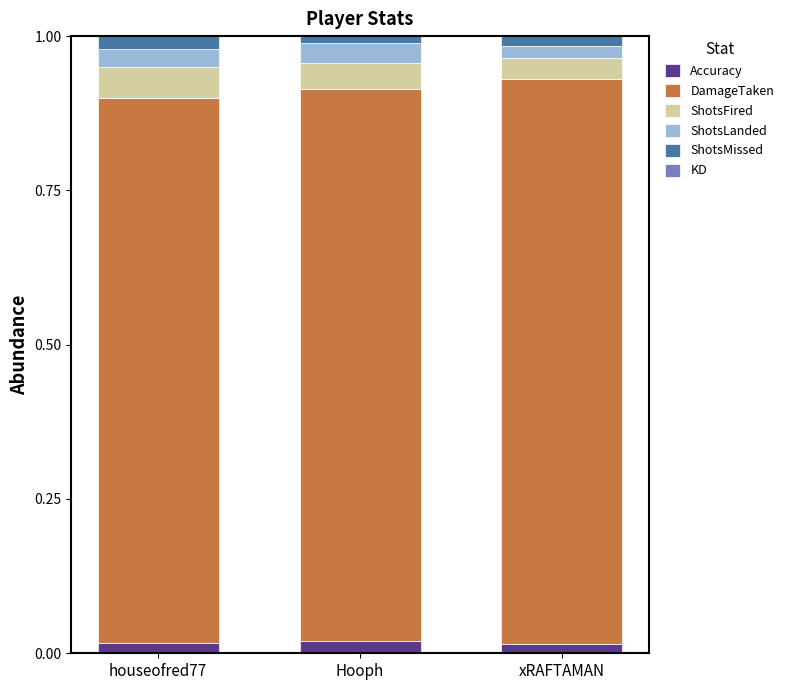

Which series has the widest spread of values?

DamageTaken